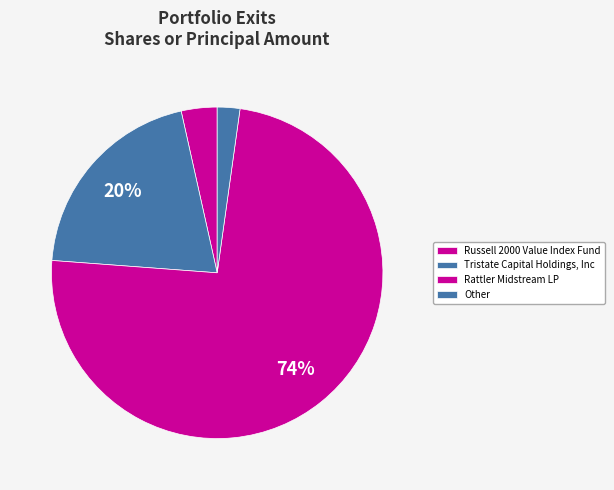

How many segments does this pie chart have?

4